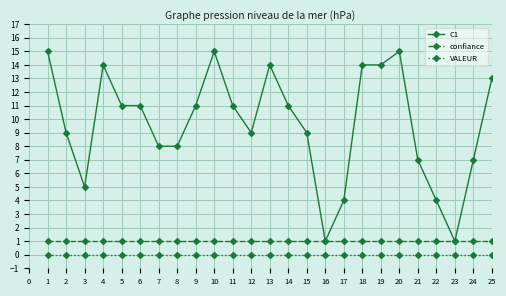

The value of VALEUR at 6 is 0. True or false?

True